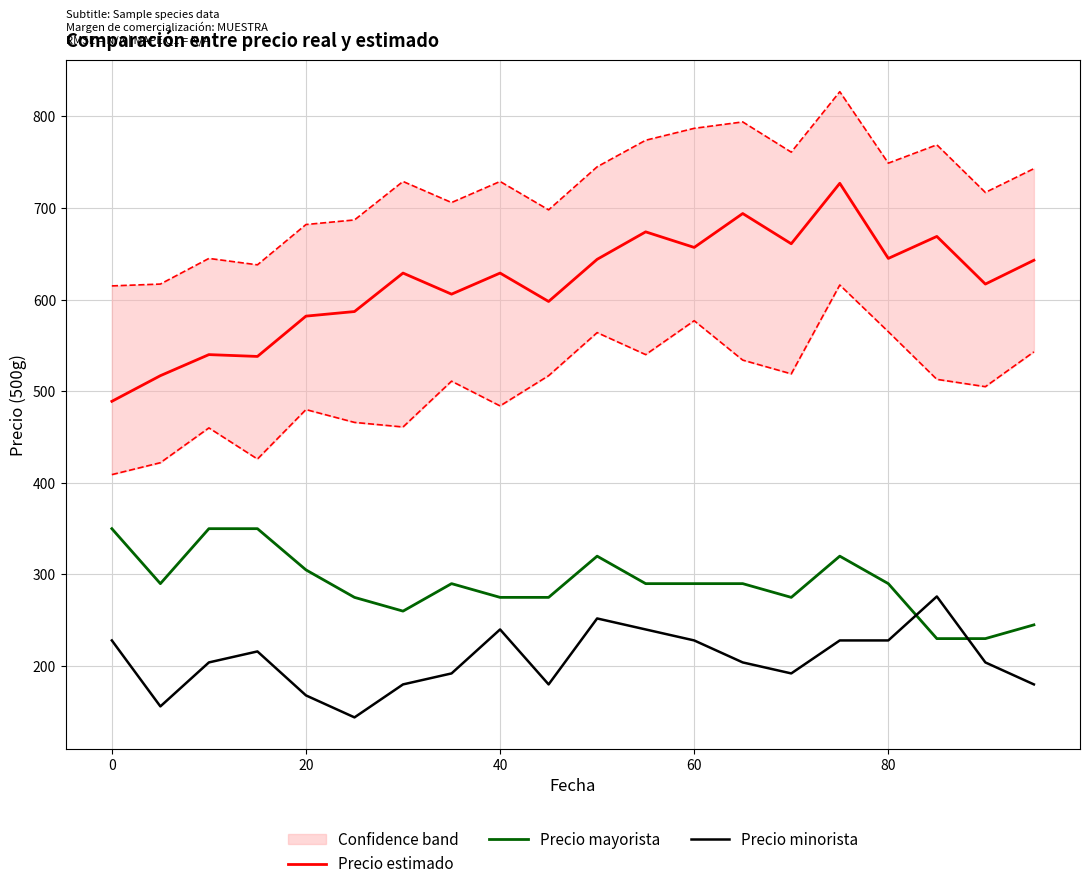

What is the maximum value for Precio mayorista?

350